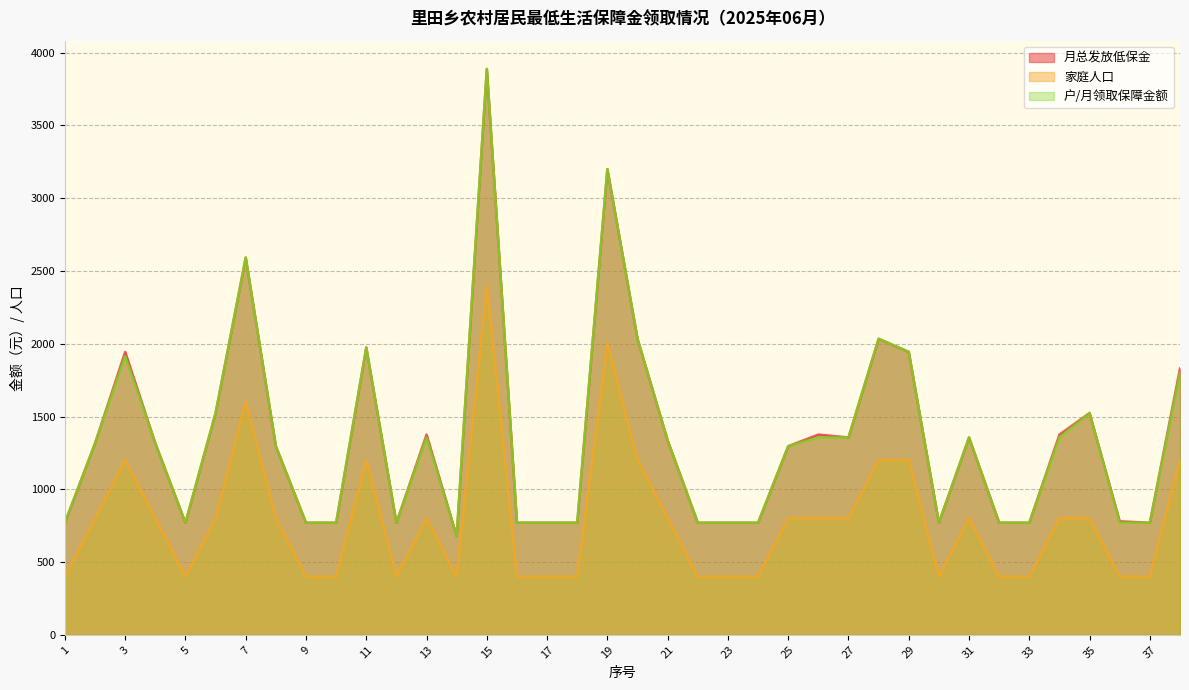

At which label is 月总发放低保金 closest to 2283?

20